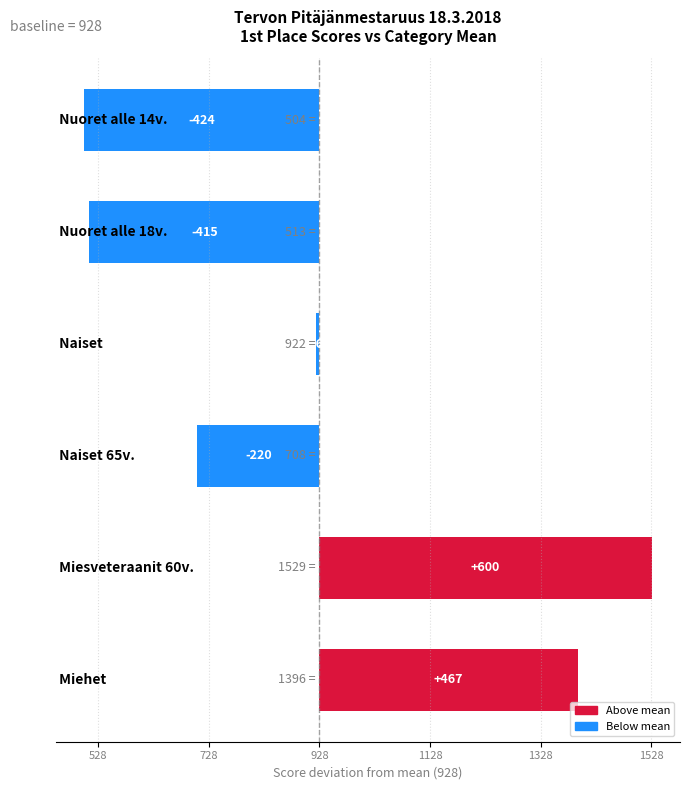

Does the chart contain any negative values?

Yes